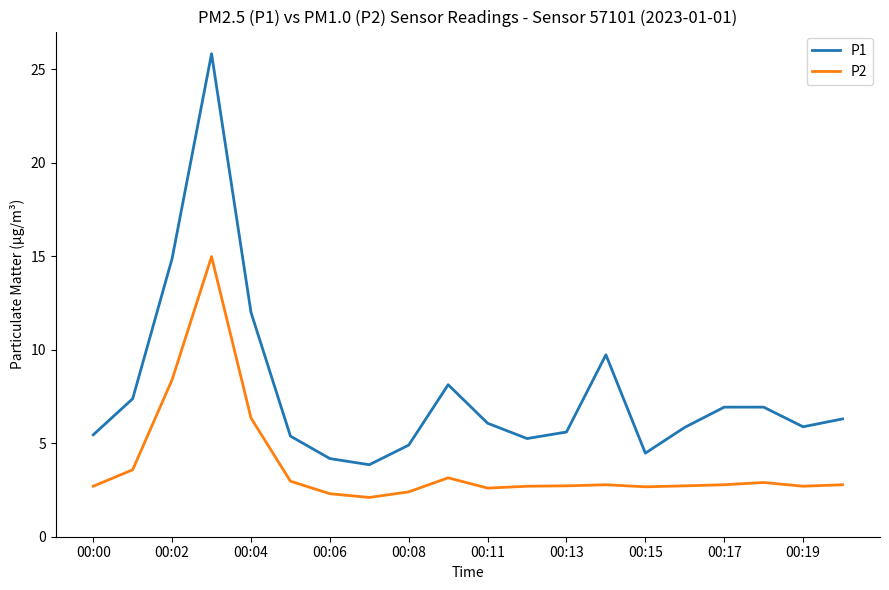

True or false: P2 and P1 cross at least once.

False